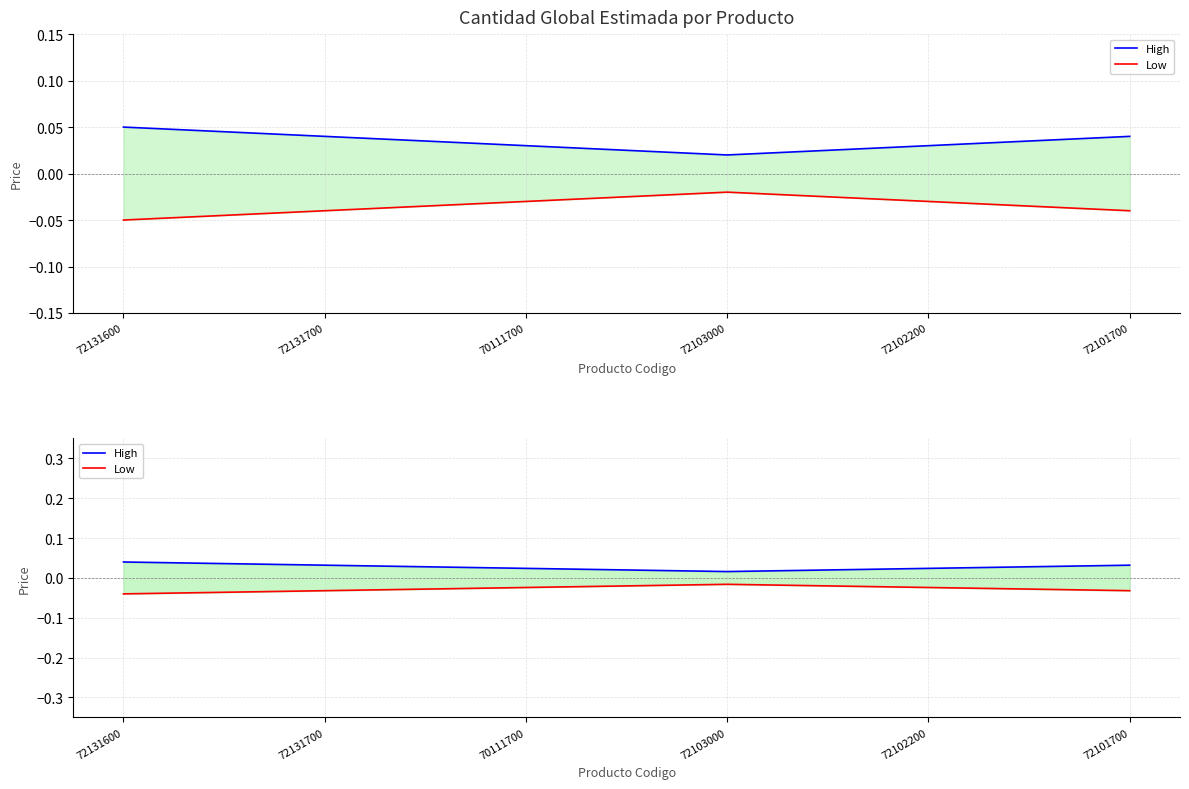

Is the value of Low at 72131600 greater than the value of High at 72102200?

No